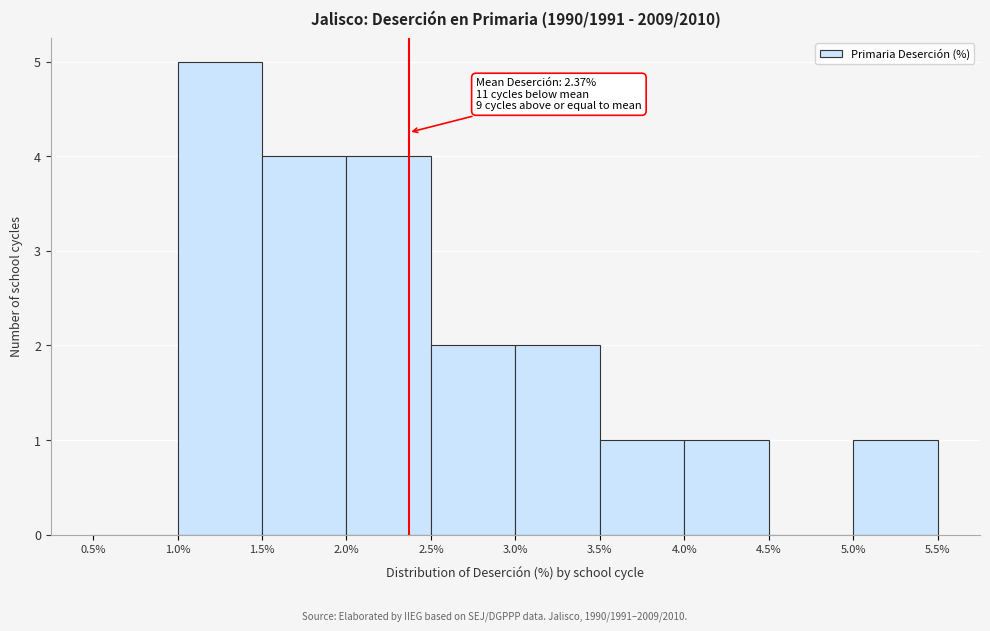

Over which range of the x-axis is the bar tallest?

1.0% to 1.5%